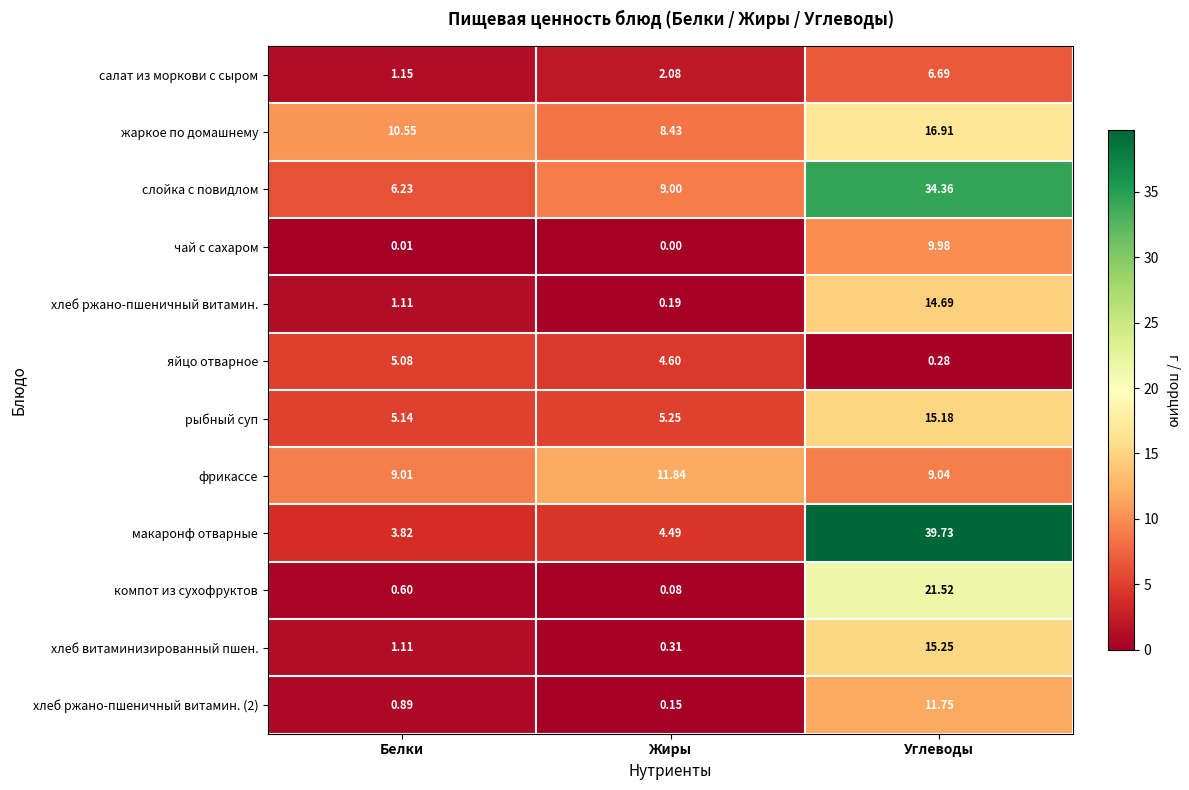

List the labels in order of фрикассе value, smallest first.

Белки, Углеводы, Жиры